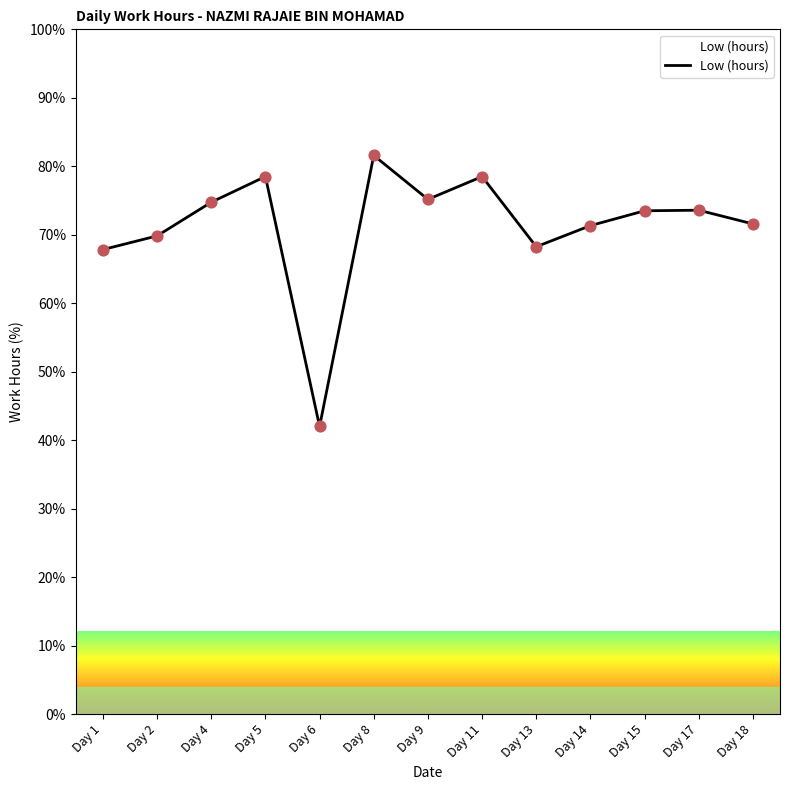

Between Day 14 and Day 4, which is larger?

Day 4